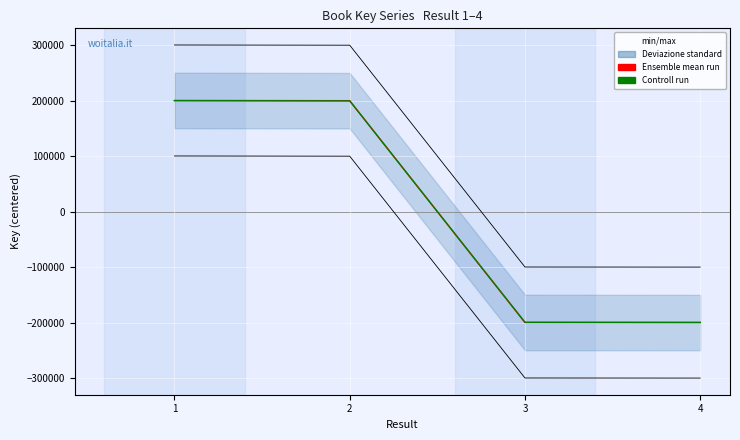

At which label does Ensemble mean run first exceed 199784?

1